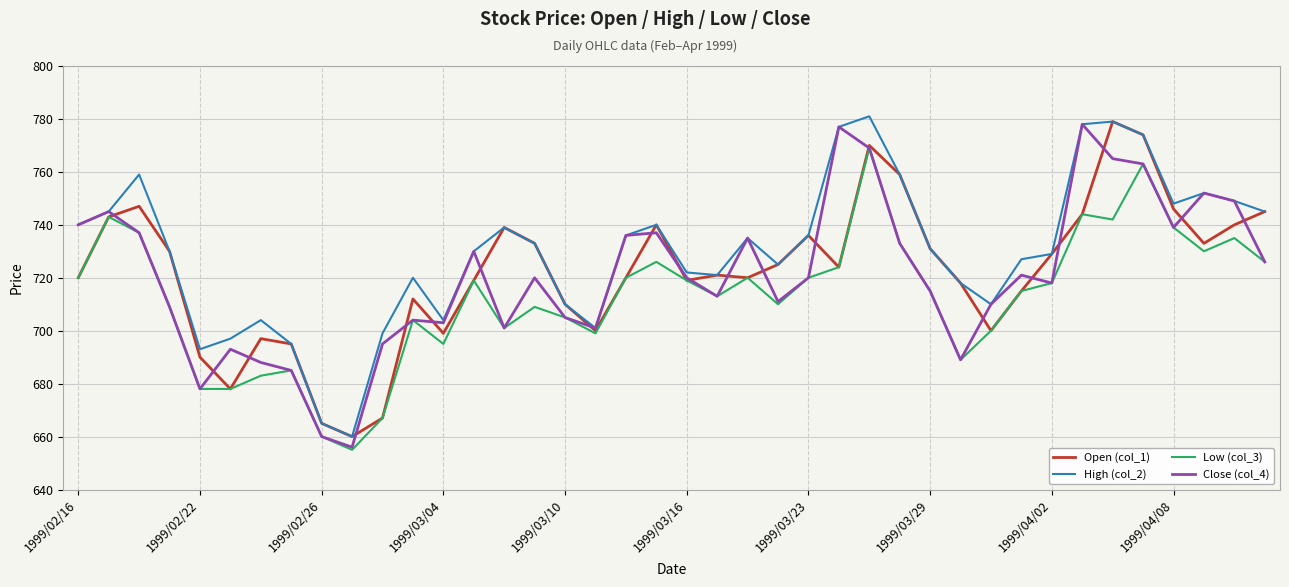

What is the highest value of the Low (col_3) series?

769